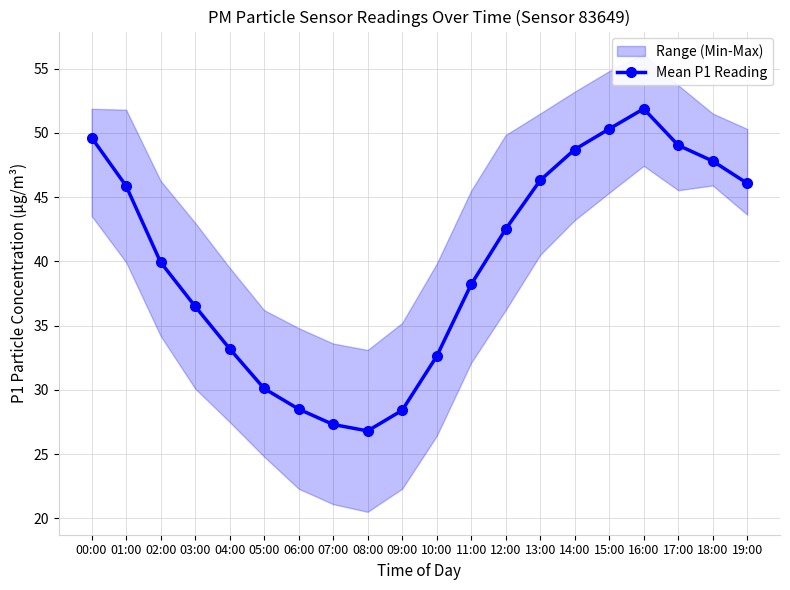

What value does the data have at 00:00?

49.6